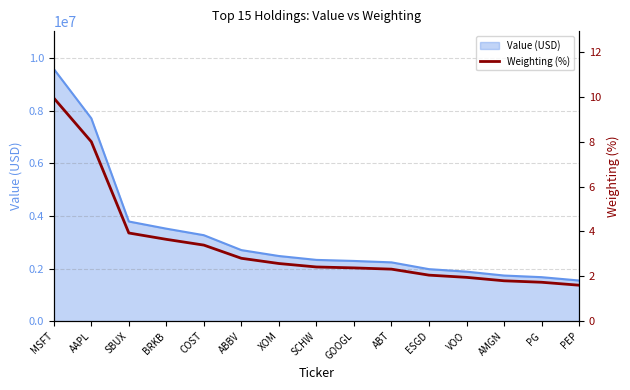

Is it true that the value at ABBV is 2.8?

True